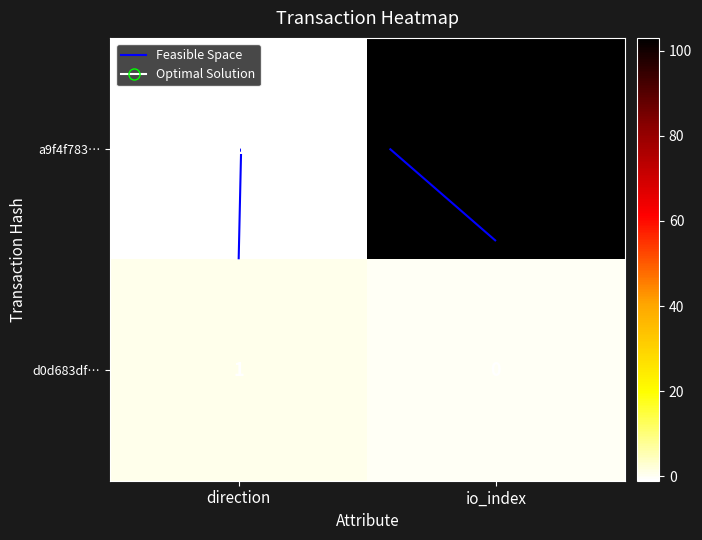

What is the spread (max minus min) of values at io_index?

103